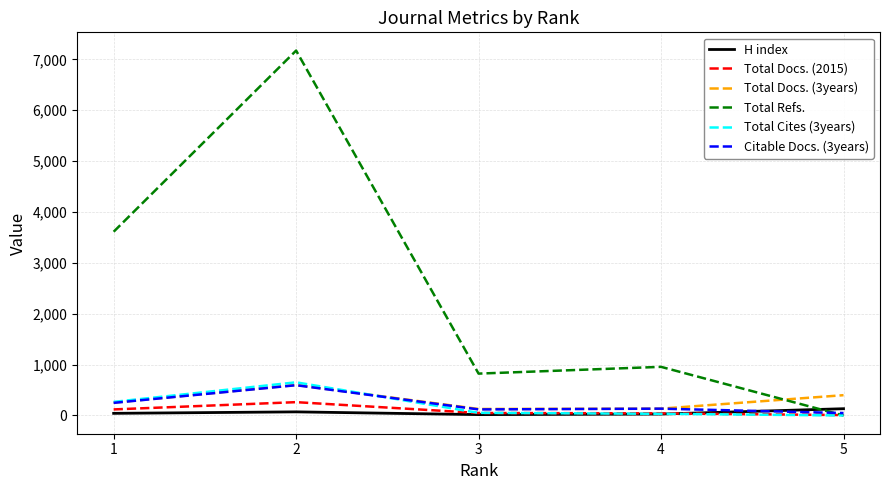

Which series has the largest total across all categories?

Total Refs.